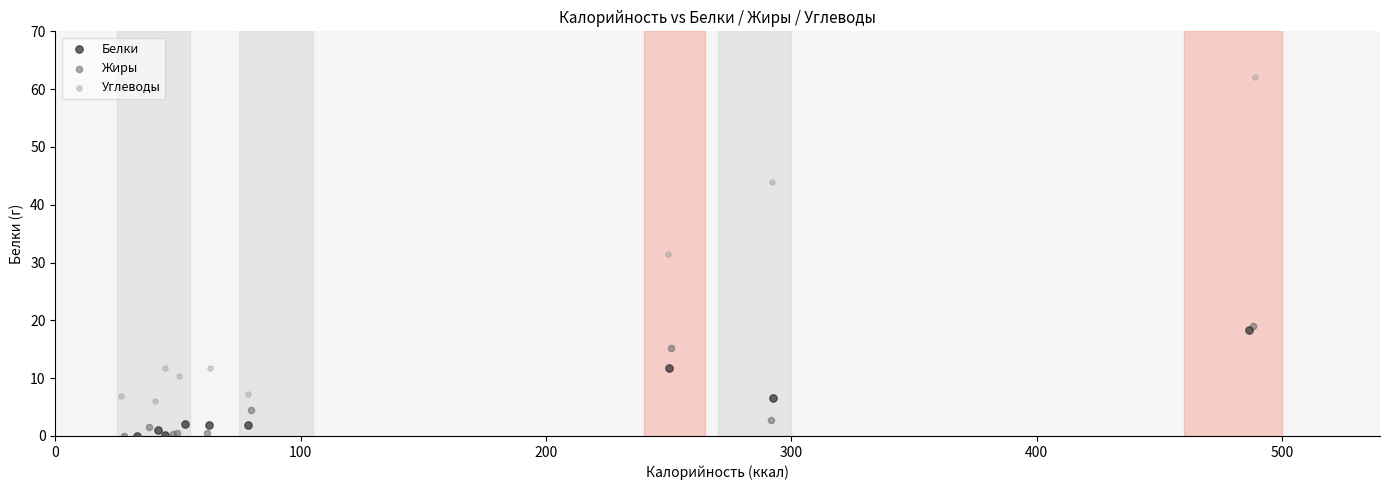

Which series has the largest Y range (max minus min)?

Углеводы